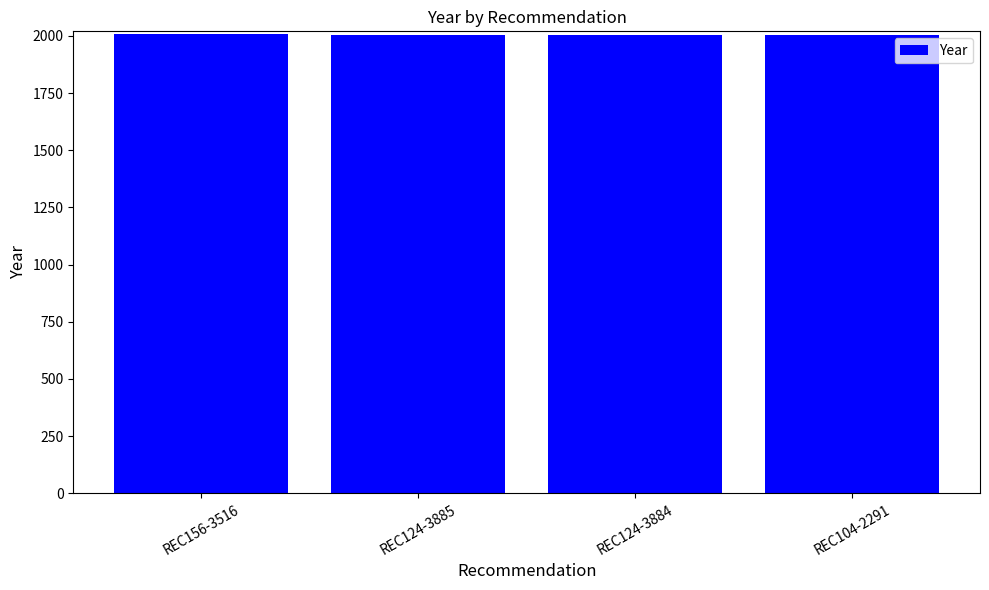

What is the smallest value displayed?

2003